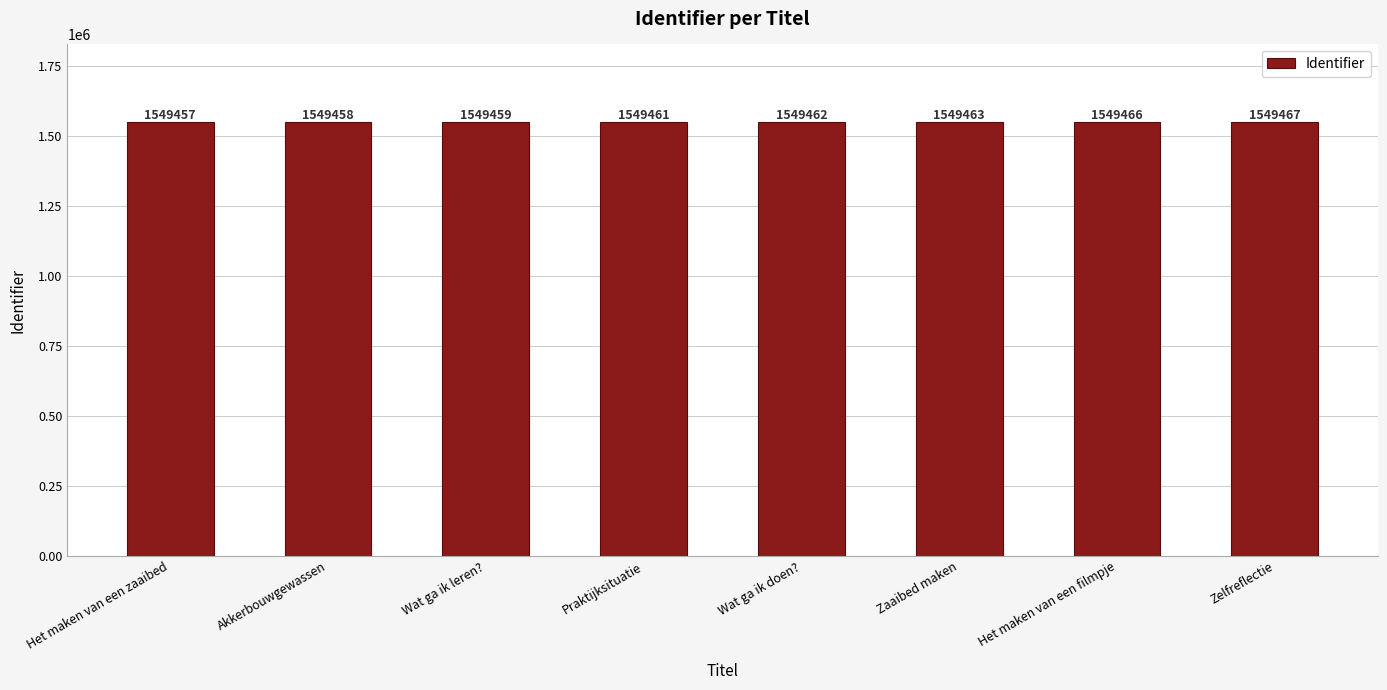

Rank the categories by value from lowest to highest.

Het maken van een zaaibed, Akkerbouwgewassen, Wat ga ik leren?, Praktijksituatie, Wat ga ik doen?, Zaaibed maken, Het maken van een filmpje, Zelfreflectie